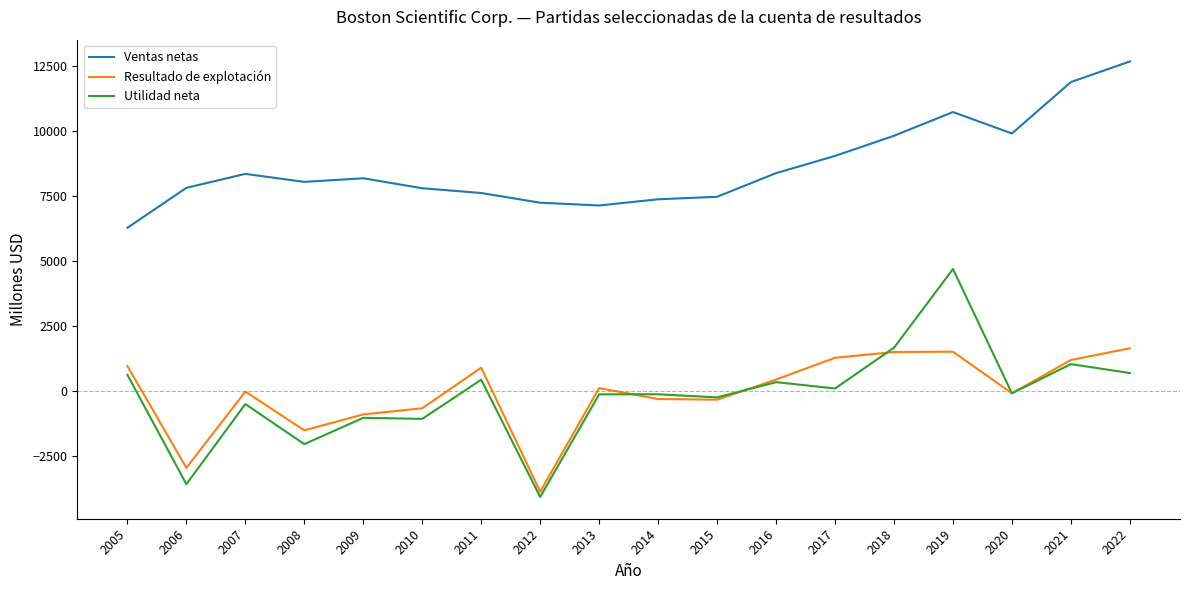

Which category has the lowest value across all series?

2012